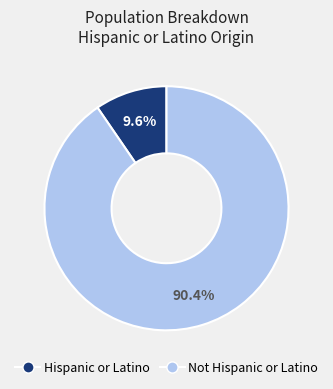

How many segments does this pie chart have?

2